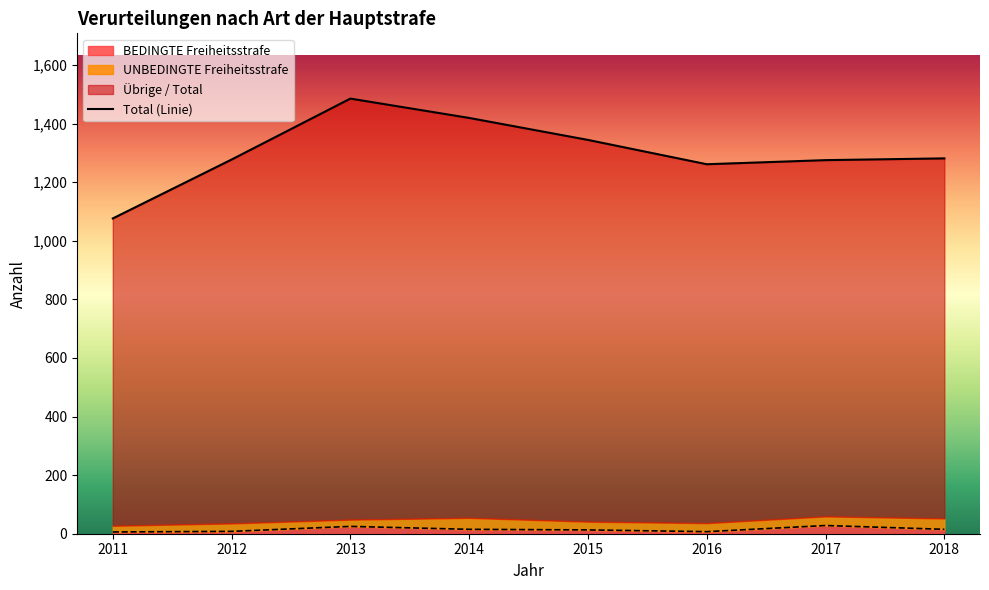

At which category does the chart reach its minimum across all series?

2011